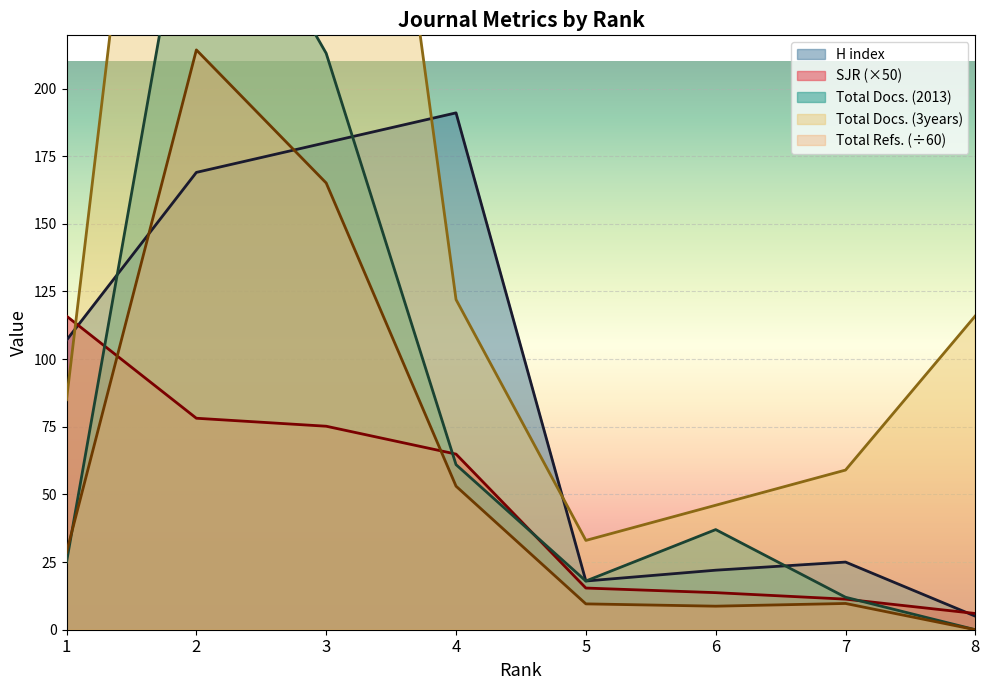

What are all the series names shown in the legend?

SJR, H index, Total Docs. (2013), Total Docs. (3years), Total Refs.